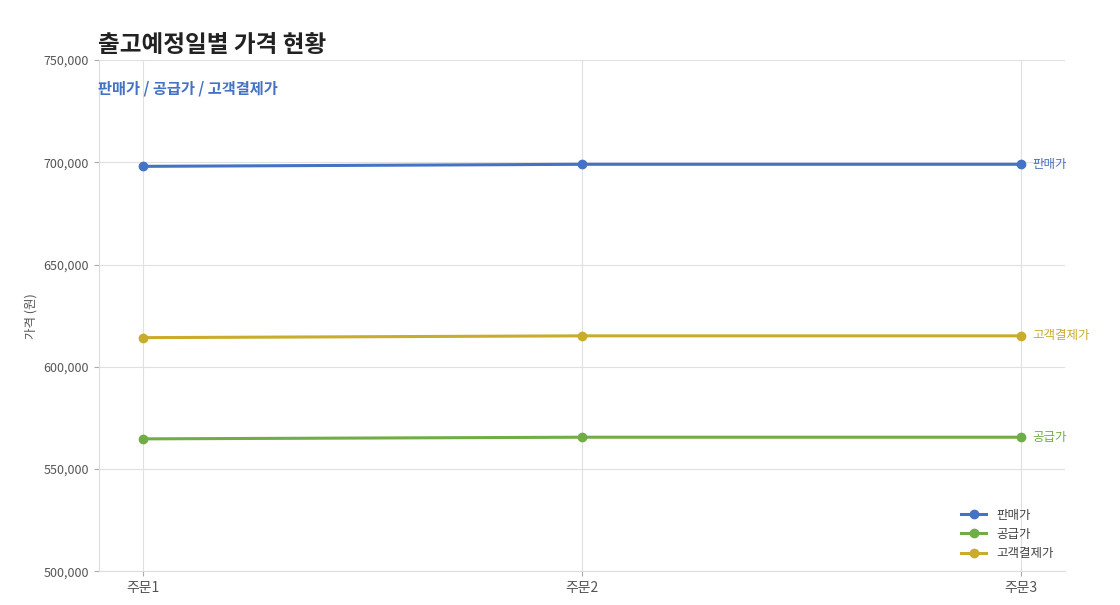

What is the maximum value shown in the chart?

699000